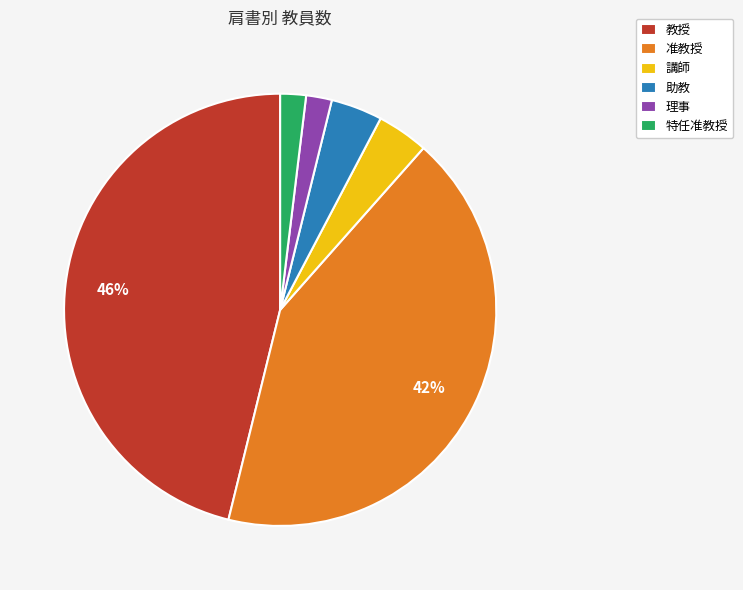

How many segments does this pie chart have?

6